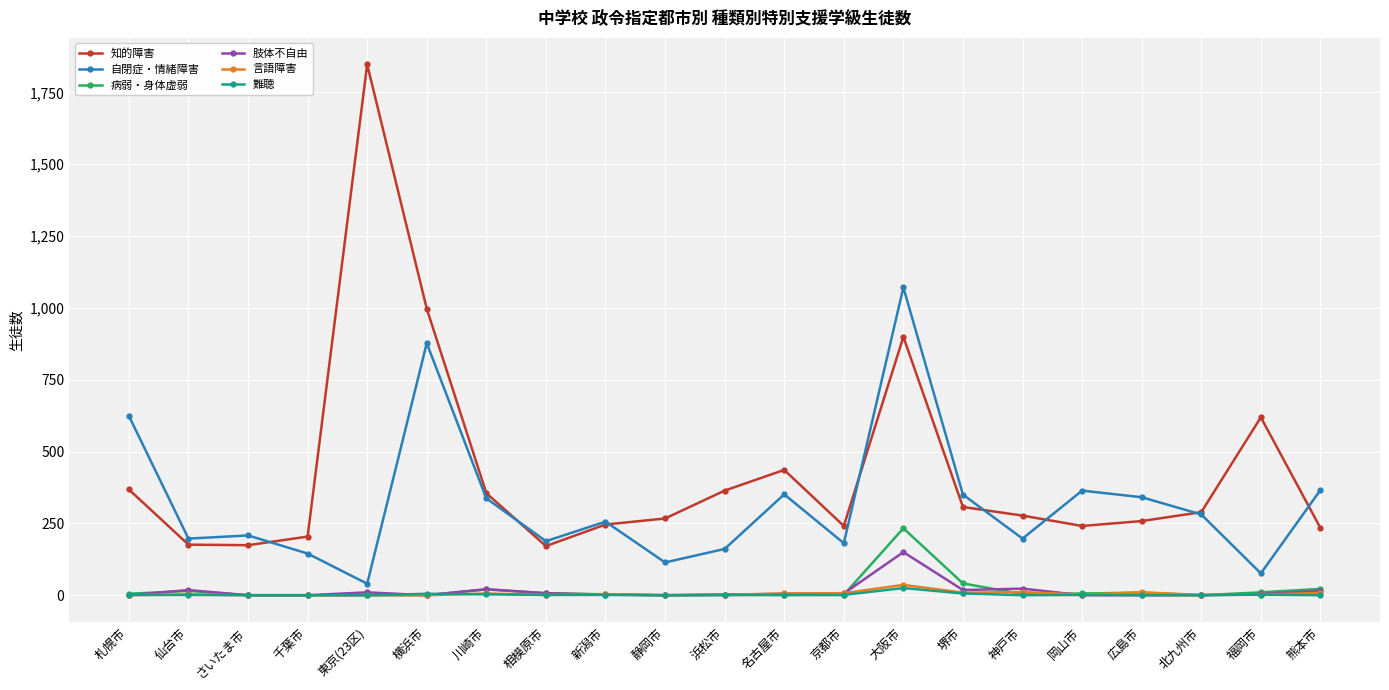

Which category has the highest value across all series?

東京(23区)